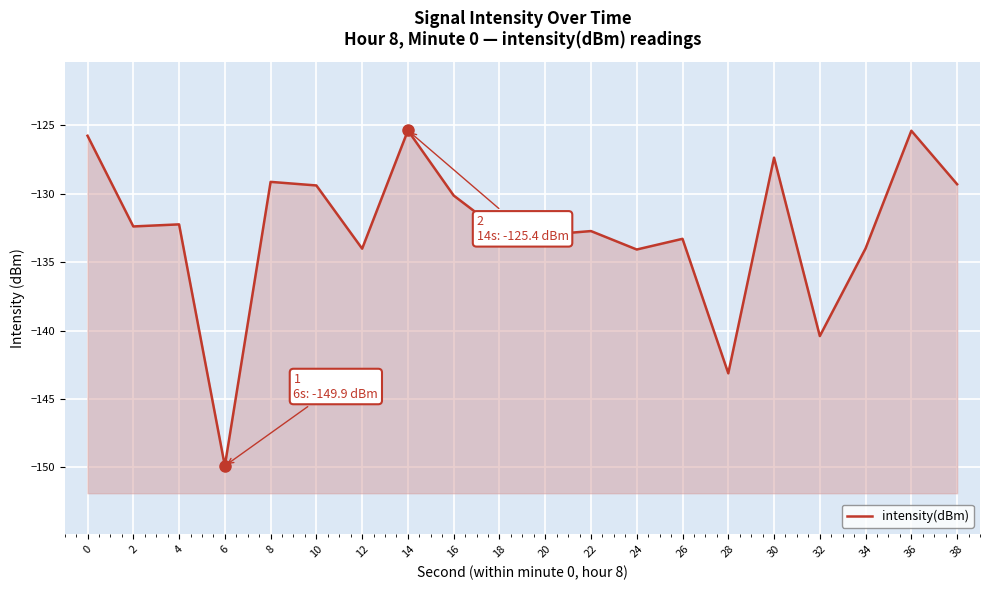

What is the sum of the values at 26 and 16?

-263.4